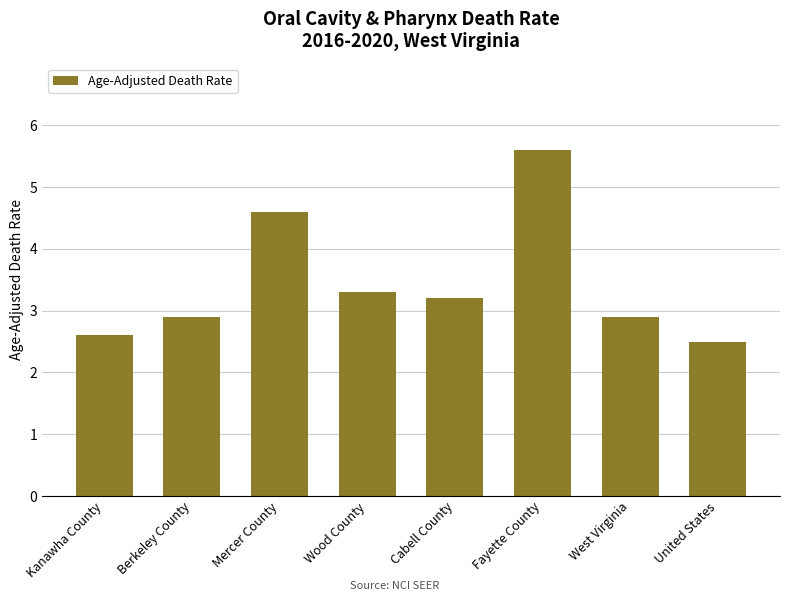

Is it true that the value at Mercer County is 4.6?

True